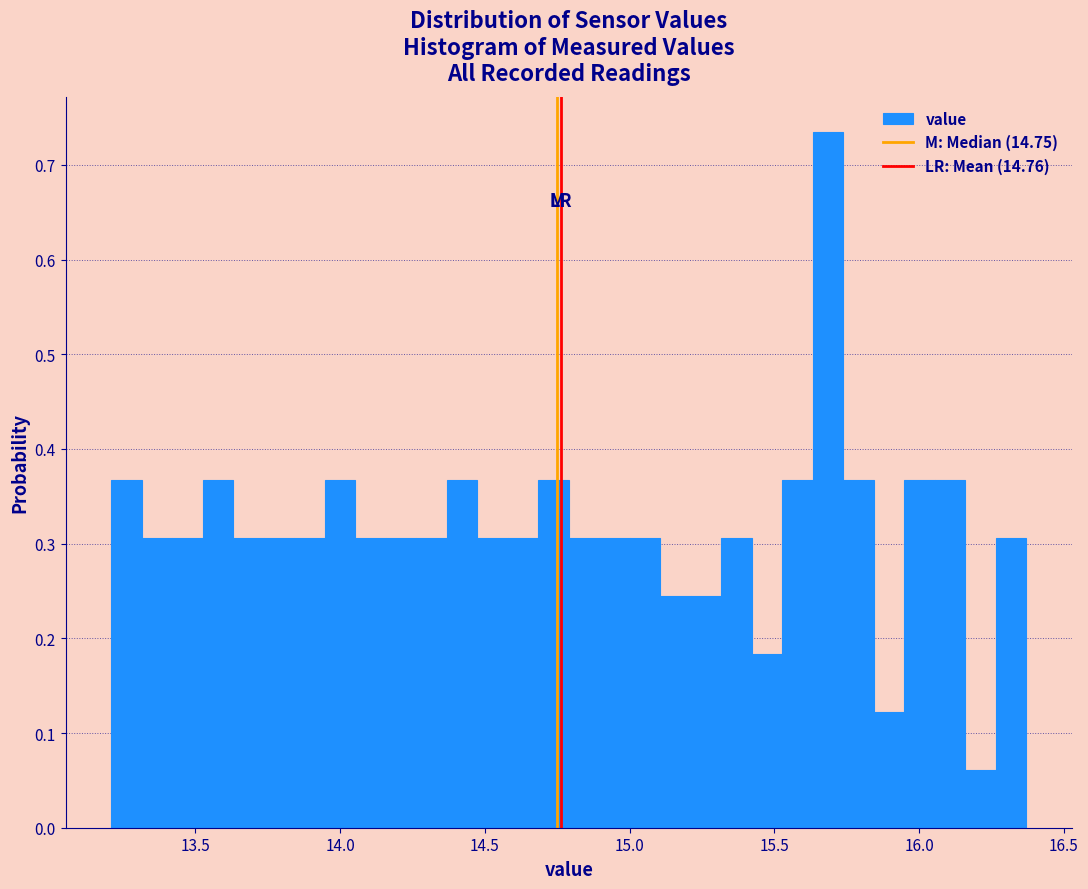

Read against the x-axis, roughly where is the centre of the tallest bar?

15.70